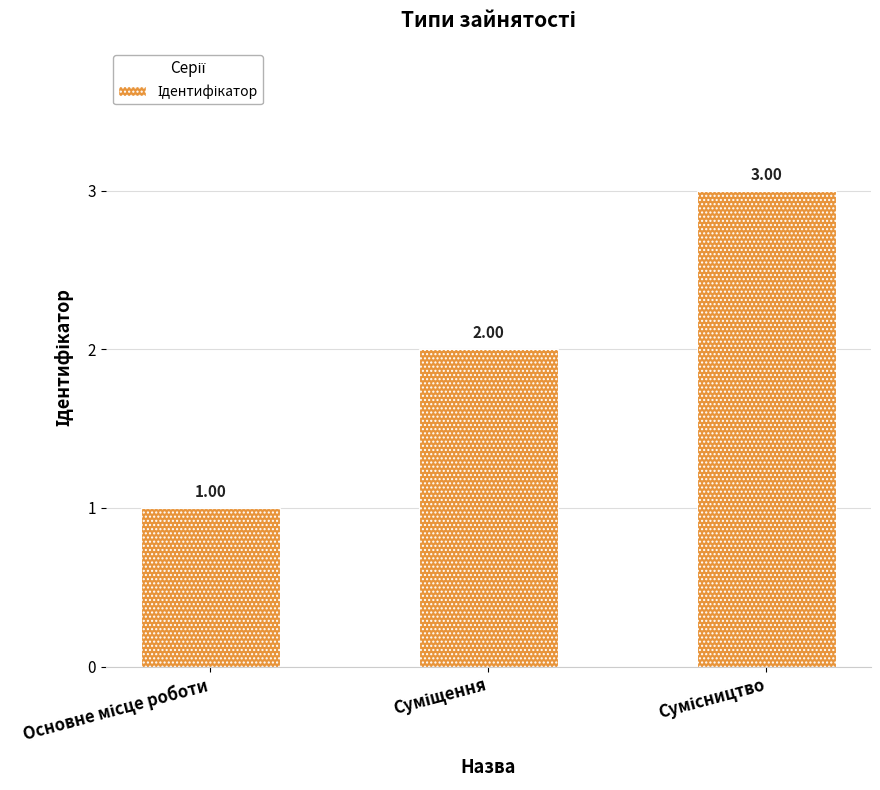

What is the value of the 1st bar from the left?

1